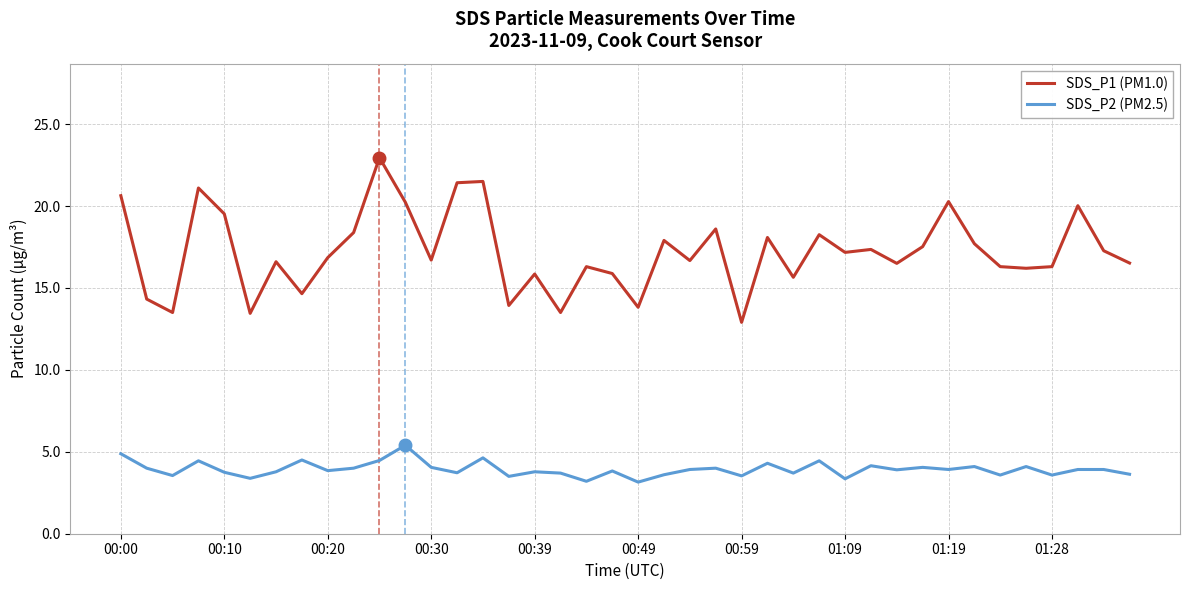

Rank the series by their average value, from highest to lowest.

SDS_P1 (PM1.0), SDS_P2 (PM2.5)